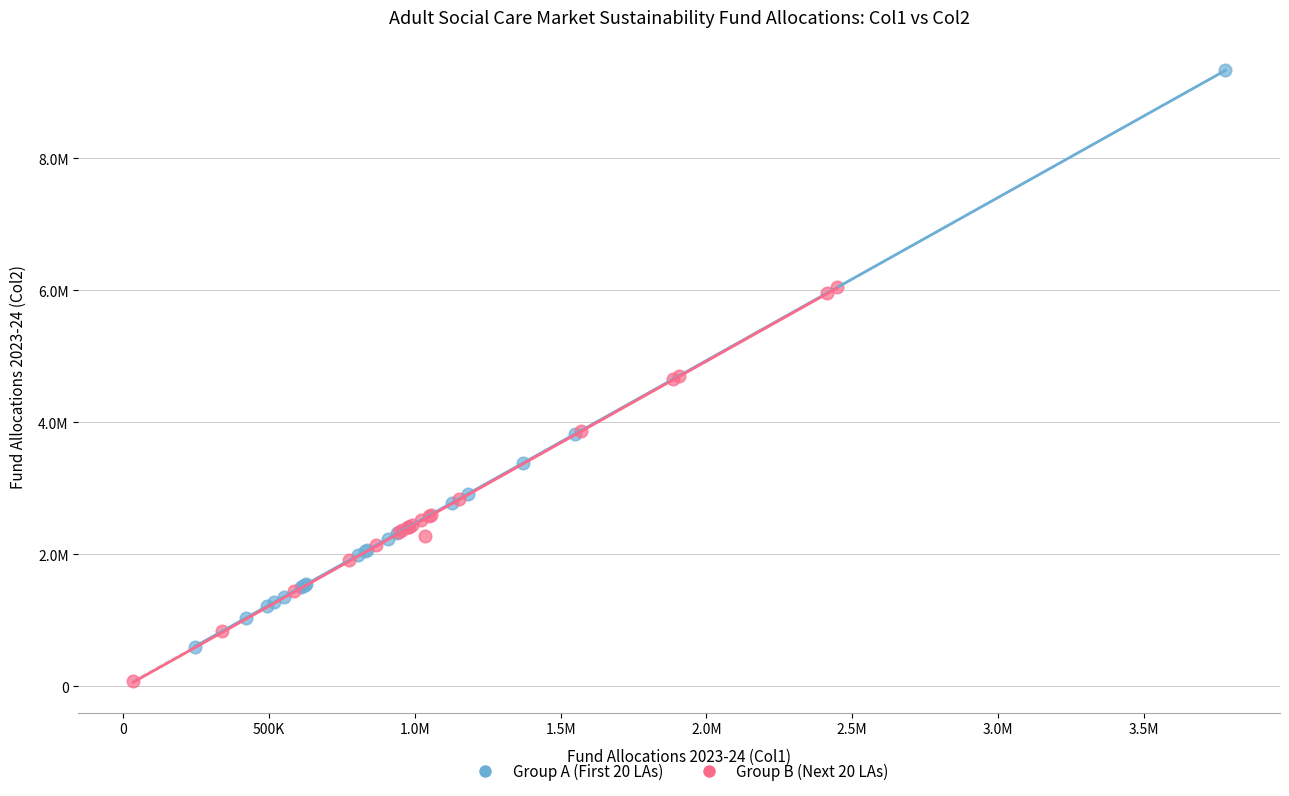

What are all the series names shown in the legend?

Group A (First 20 LAs), Group B (Next 20 LAs)